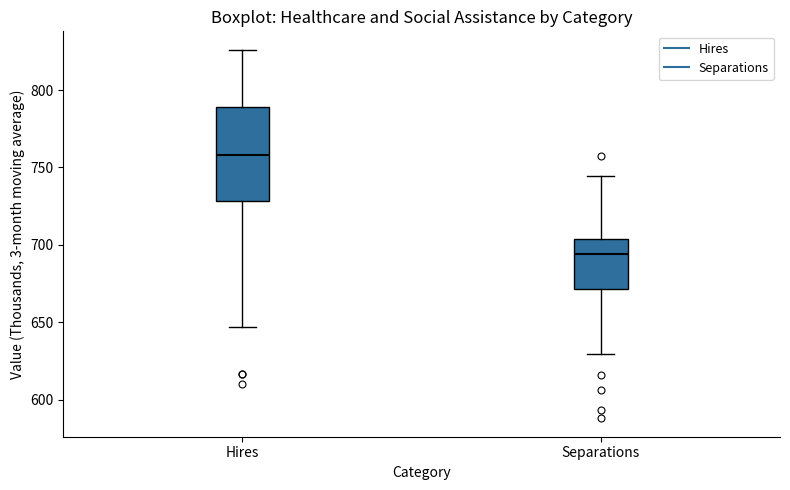

Reading left to right, transcribe this box plot: for each box, give where its median line is, the range the box spans, and where its two whiskers end, as read against the y-axis. The values are not printed on the chart, so give them approximately, as read against the axis.

Hires: median 760, box 730 to 790, whiskers 645 to 825
Separations: median 695, box 670 to 705, whiskers 630 to 745